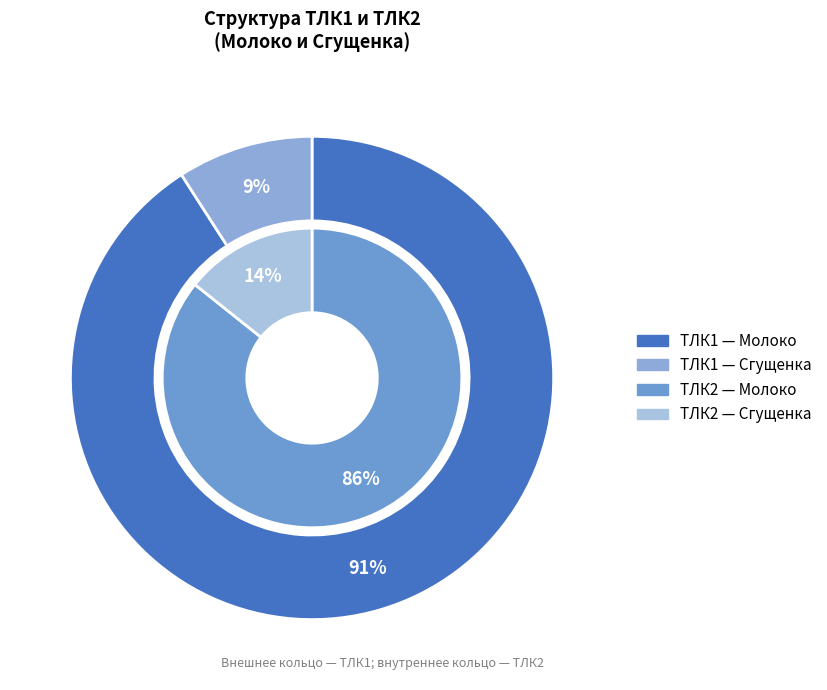

Which series has the widest spread of values?

ТЛК1